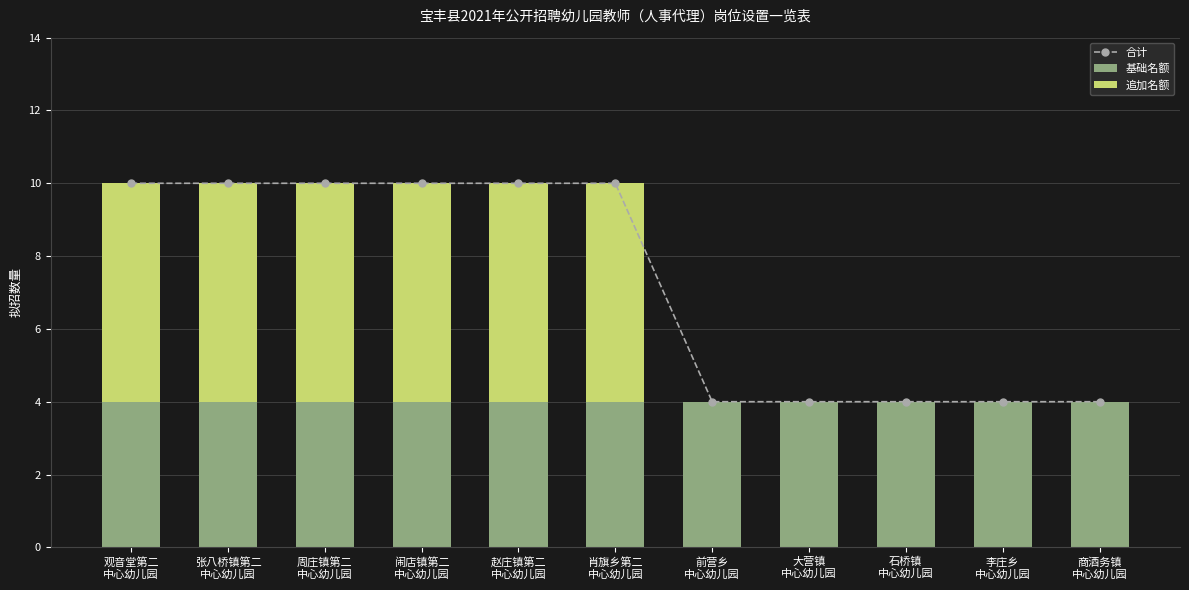

Reading right to left, extract all data points from this chart.

合计: 商酒务镇
中心幼儿园=4	李庄乡
中心幼儿园=4	石桥镇
中心幼儿园=4	大营镇
中心幼儿园=4	前营乡
中心幼儿园=4	肖旗乡第二
中心幼儿园=10	赵庄镇第二
中心幼儿园=10	闹店镇第二
中心幼儿园=10	周庄镇第二
中心幼儿园=10	张八桥镇第二
中心幼儿园=10	观音堂第二
中心幼儿园=10
基础名额: 商酒务镇
中心幼儿园=4	李庄乡
中心幼儿园=4	石桥镇
中心幼儿园=4	大营镇
中心幼儿园=4	前营乡
中心幼儿园=4	肖旗乡第二
中心幼儿园=4	赵庄镇第二
中心幼儿园=4	闹店镇第二
中心幼儿园=4	周庄镇第二
中心幼儿园=4	张八桥镇第二
中心幼儿园=4	观音堂第二
中心幼儿园=4
追加名额: 商酒务镇
中心幼儿园=0	李庄乡
中心幼儿园=0	石桥镇
中心幼儿园=0	大营镇
中心幼儿园=0	前营乡
中心幼儿园=0	肖旗乡第二
中心幼儿园=6	赵庄镇第二
中心幼儿园=6	闹店镇第二
中心幼儿园=6	周庄镇第二
中心幼儿园=6	张八桥镇第二
中心幼儿园=6	观音堂第二
中心幼儿园=6